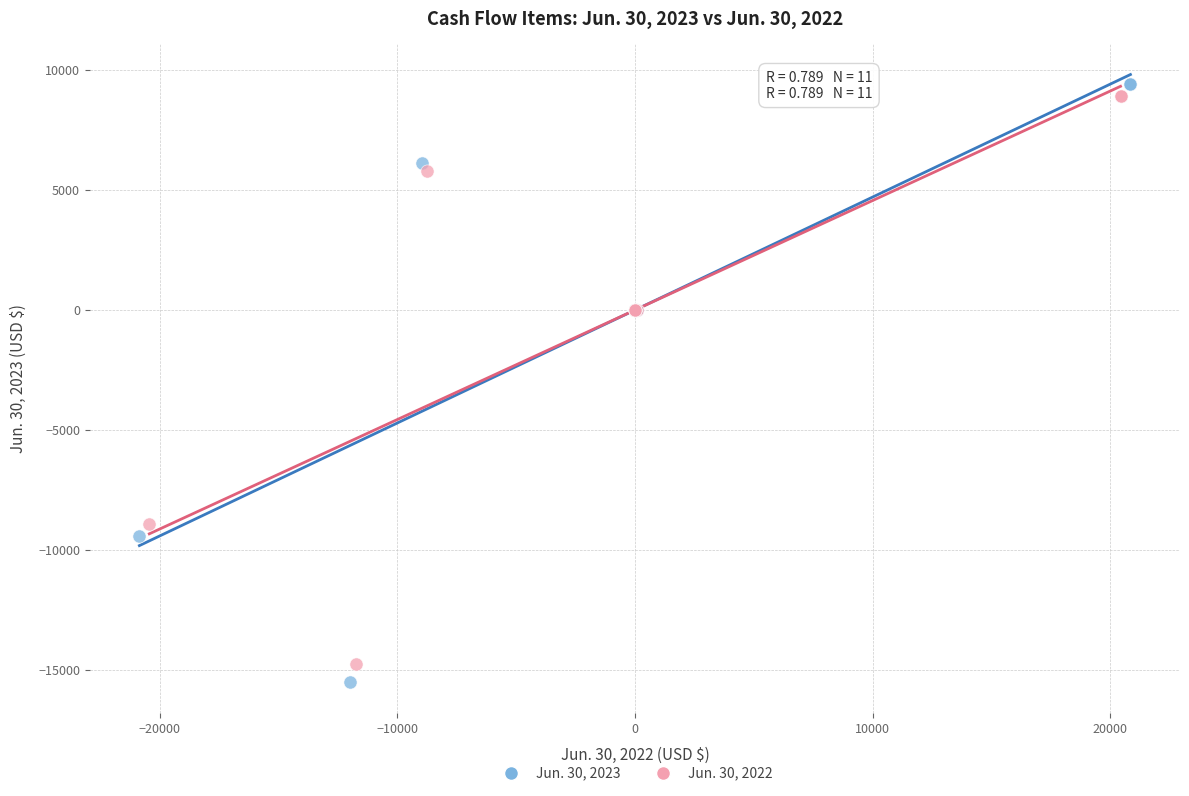

Which series contains the lowest Y value?

Jun. 30, 2023